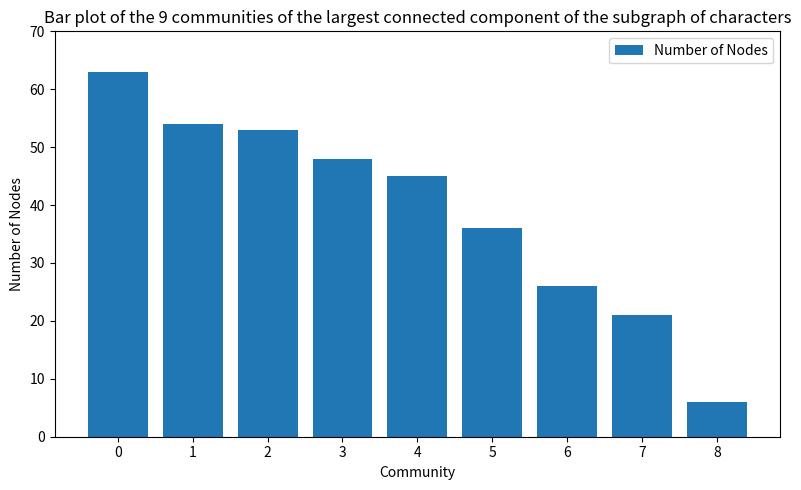

How many values are below 45?

4